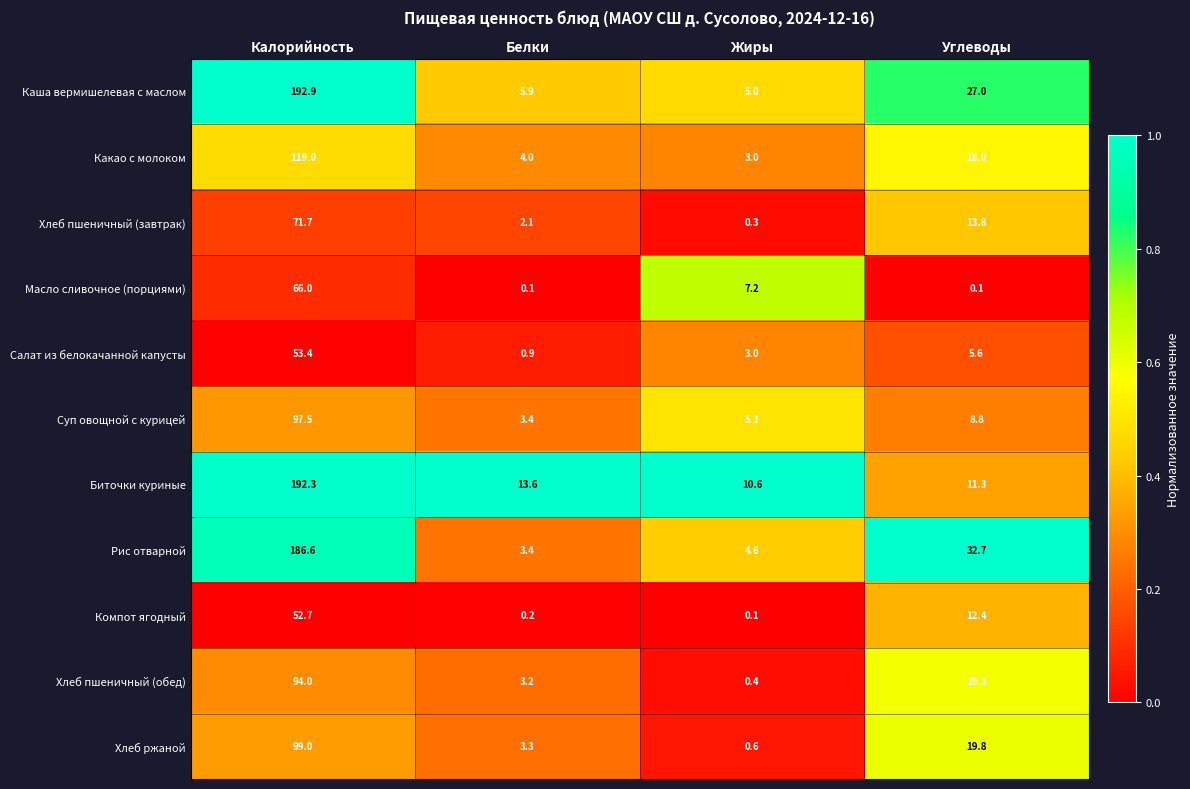

At which label does Биточки куриные first exceed 13?

Калорийность